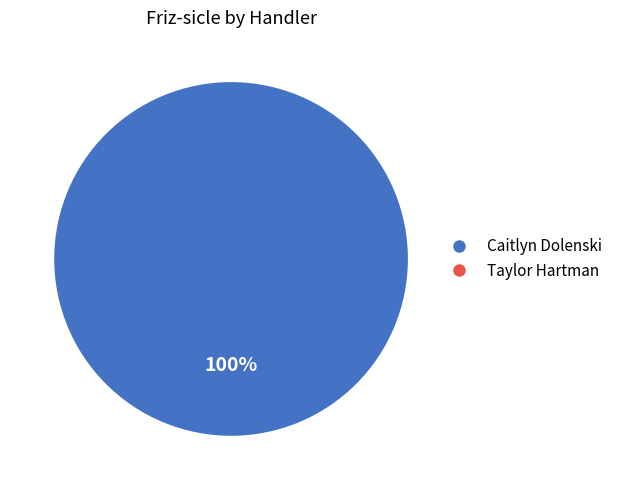

What portion of the pie excludes Taylor Hartman?

100.0%